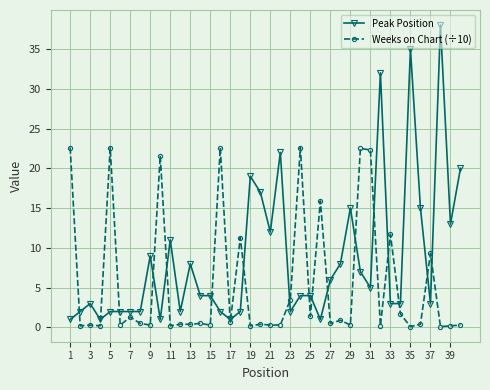

At how many categories does at least one series exceed 30?

3